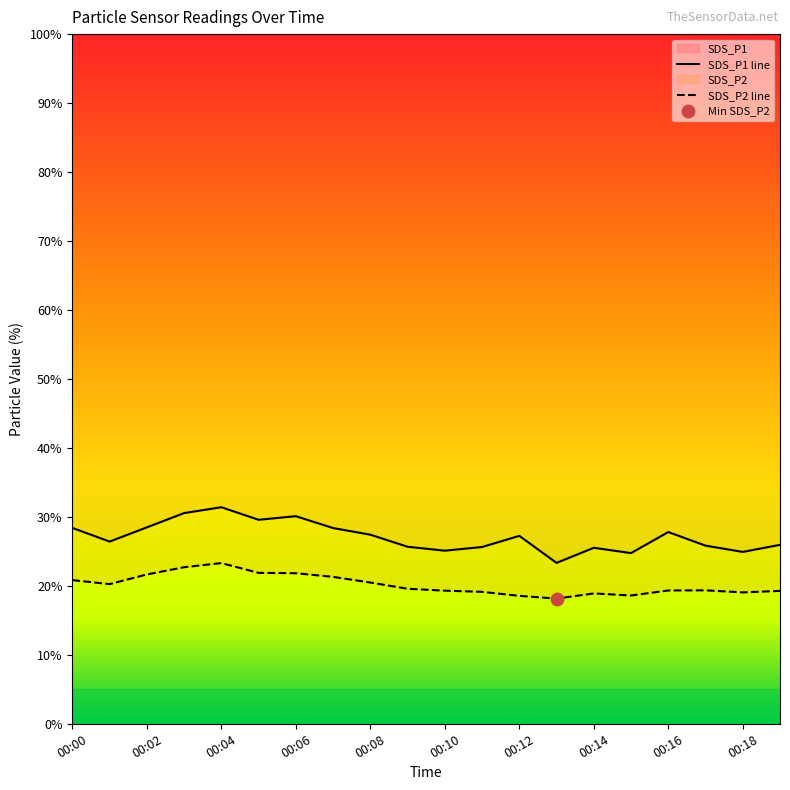

At how many categories does at least one series exceed 31?

1